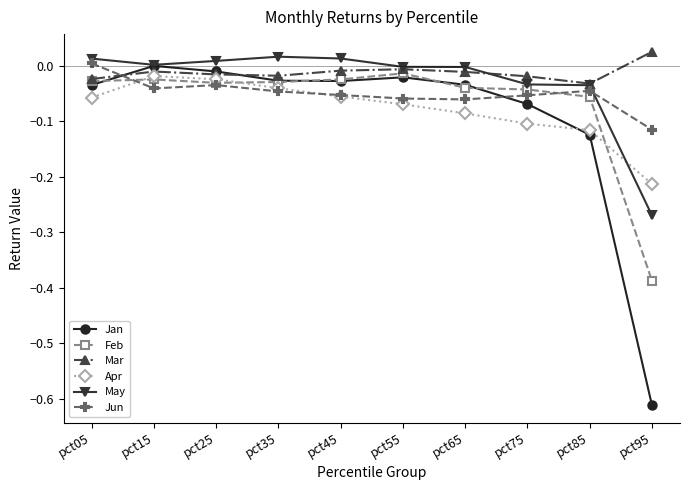

True or false: Apr has a value of -0.0 at pct75.

False